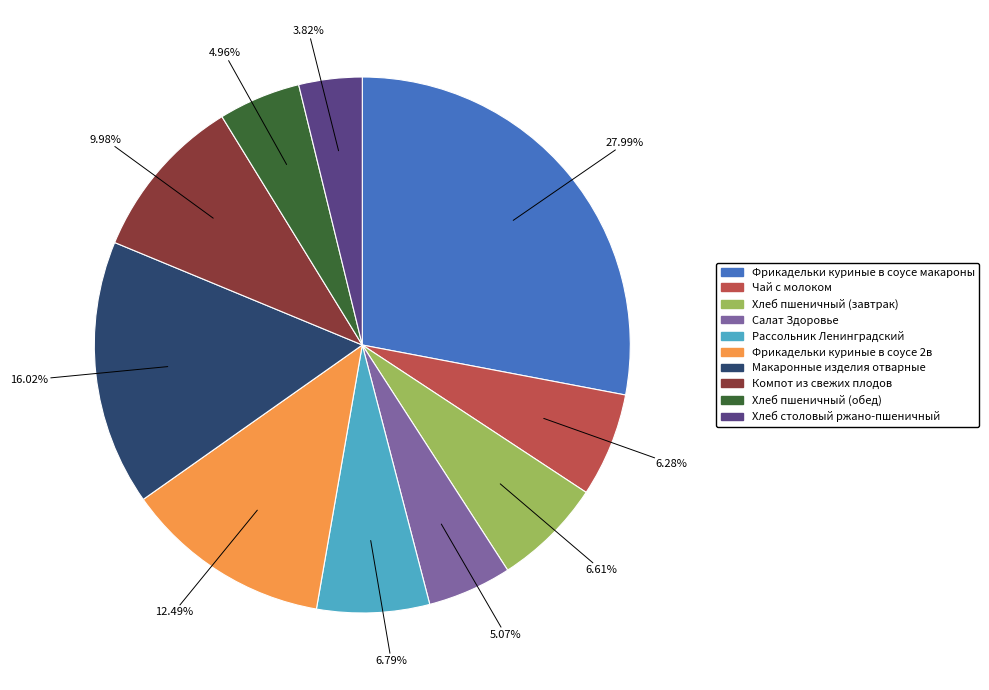

Combined, what portion of the pie is Рассольник Ленинградский and Хлеб столовый ржано-пшеничный?

10.6%